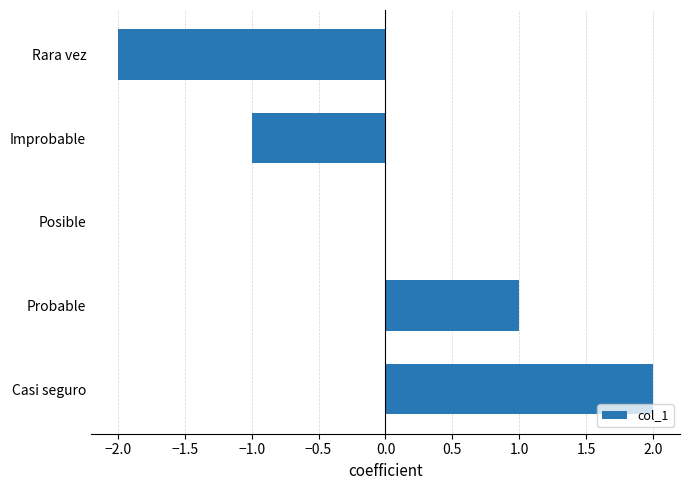

The chart shows a value of 3 at Casi seguro. True or false?

False